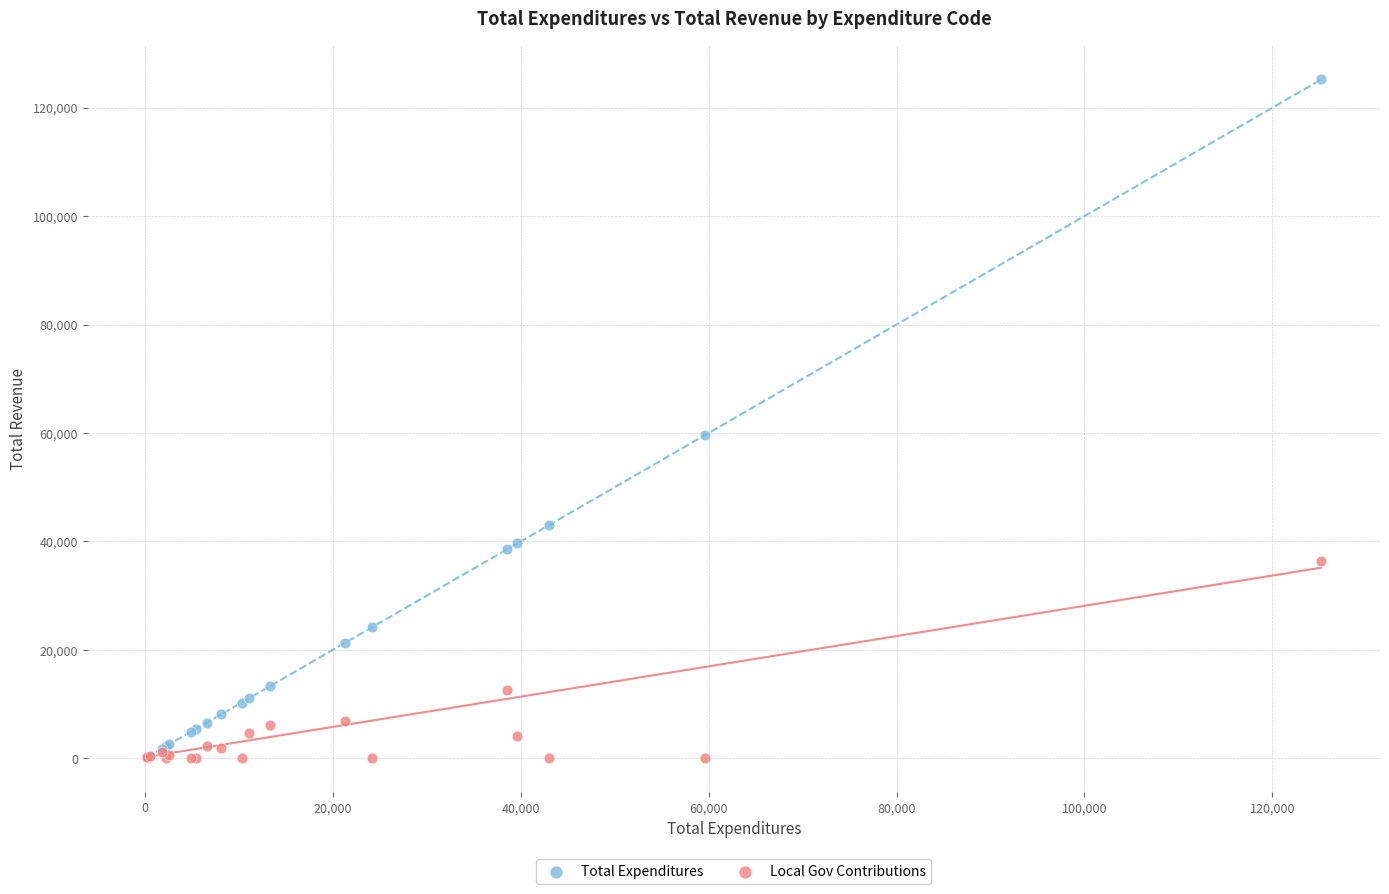

In the Local Gov Contributions series, what Y value is closest to 18233?

12521